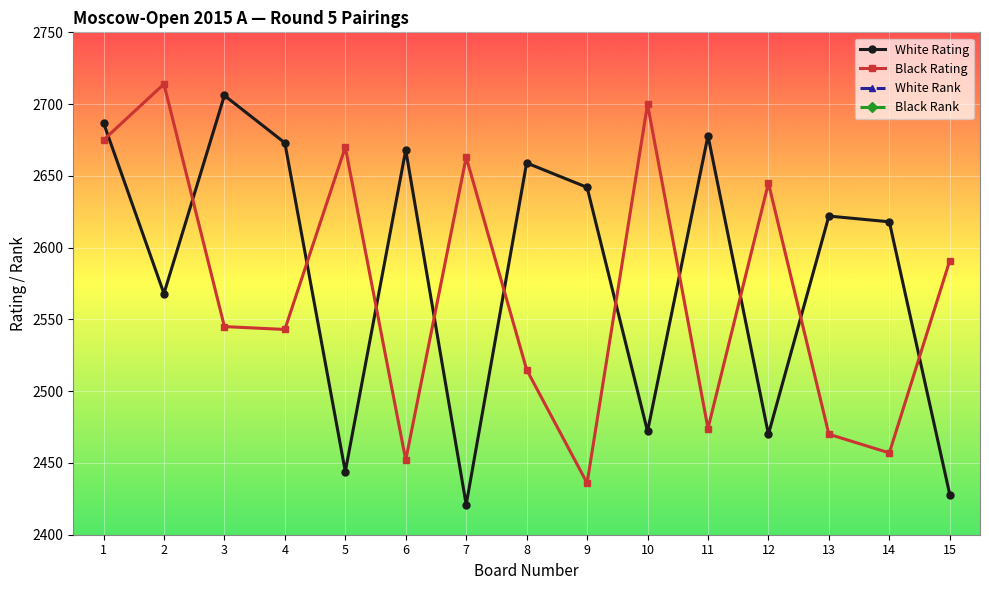

True or false: White Rating has a value of 3201 at 15.

False